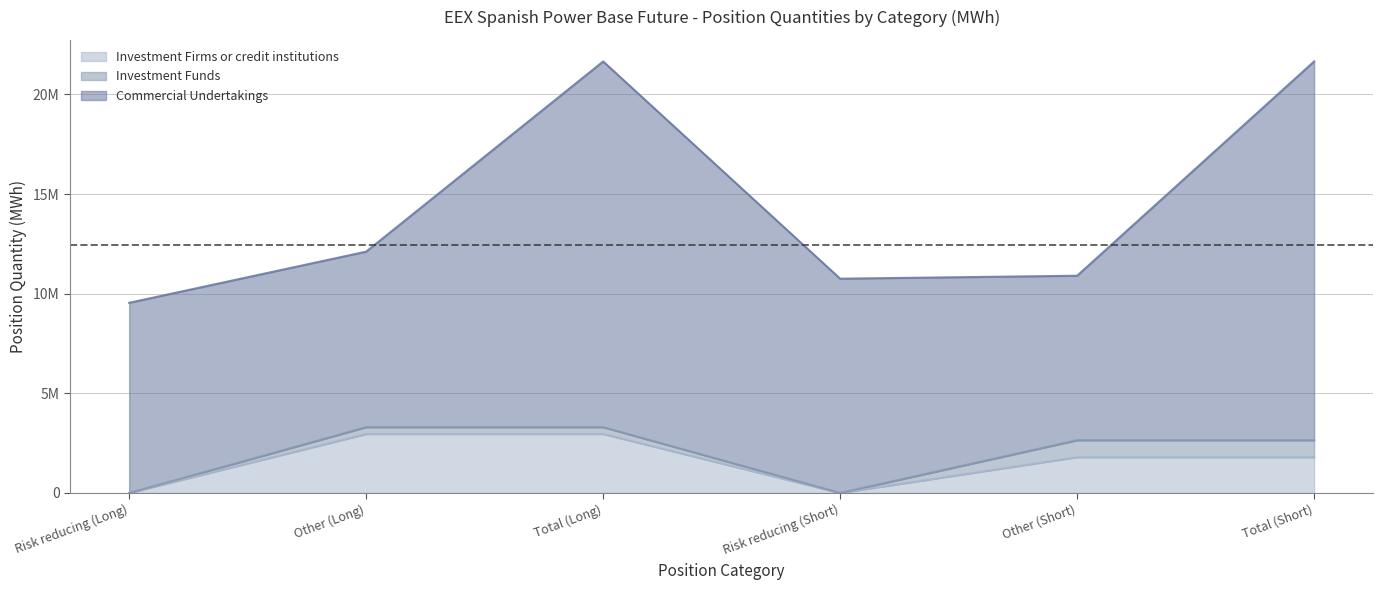

How many lines are shown in the chart?

3